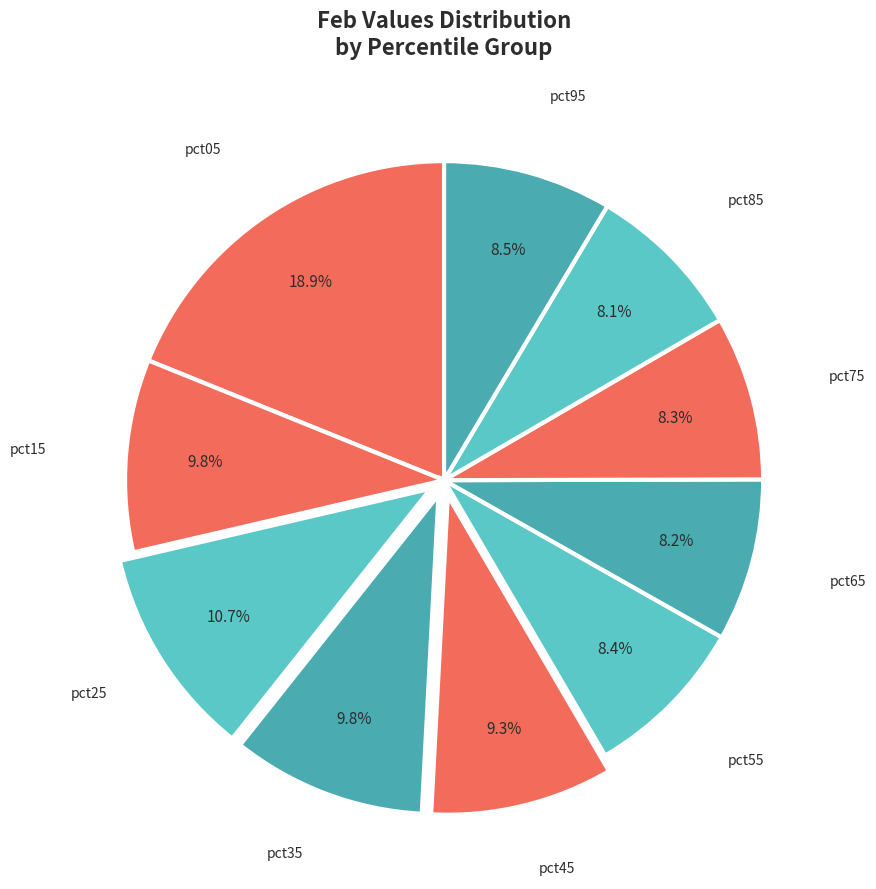

To the nearest percent, what is the average slice percentage?

10%